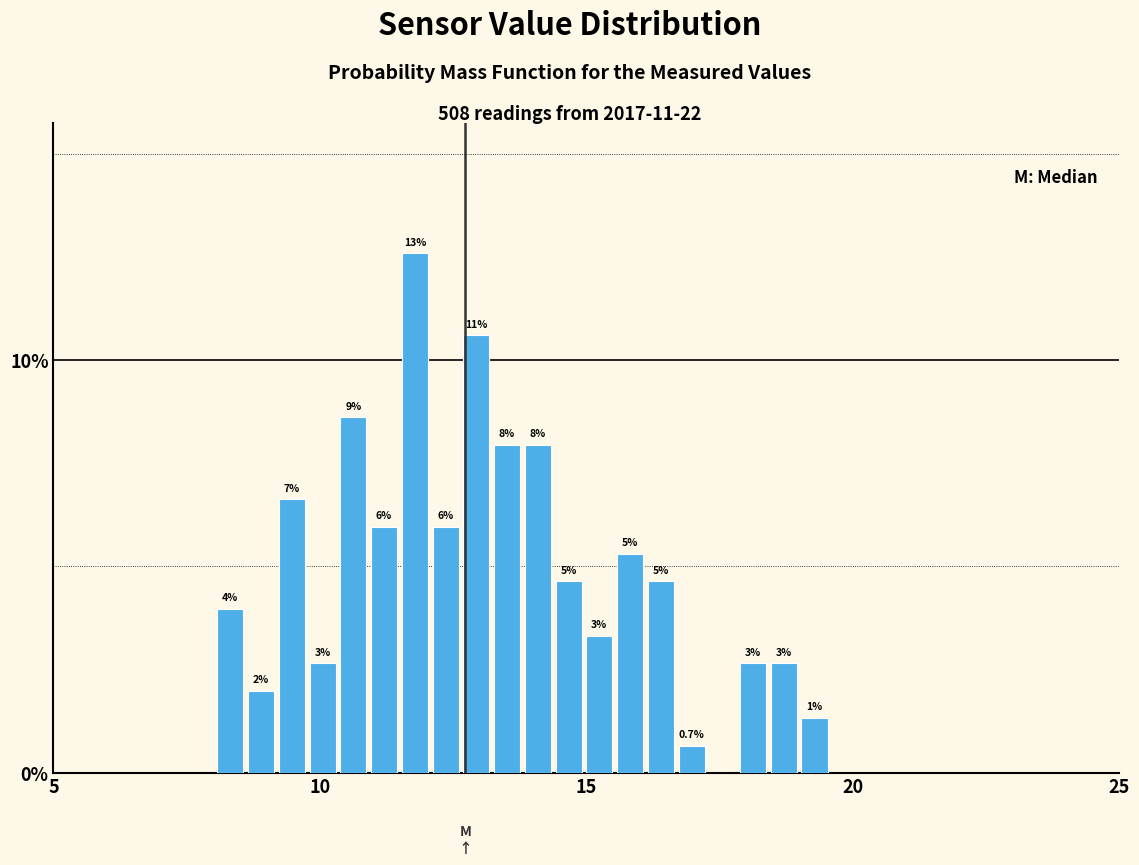

Around what value on the x-axis is the tallest bar? Give the approximate position of its centre, as read against the axis.

12.0